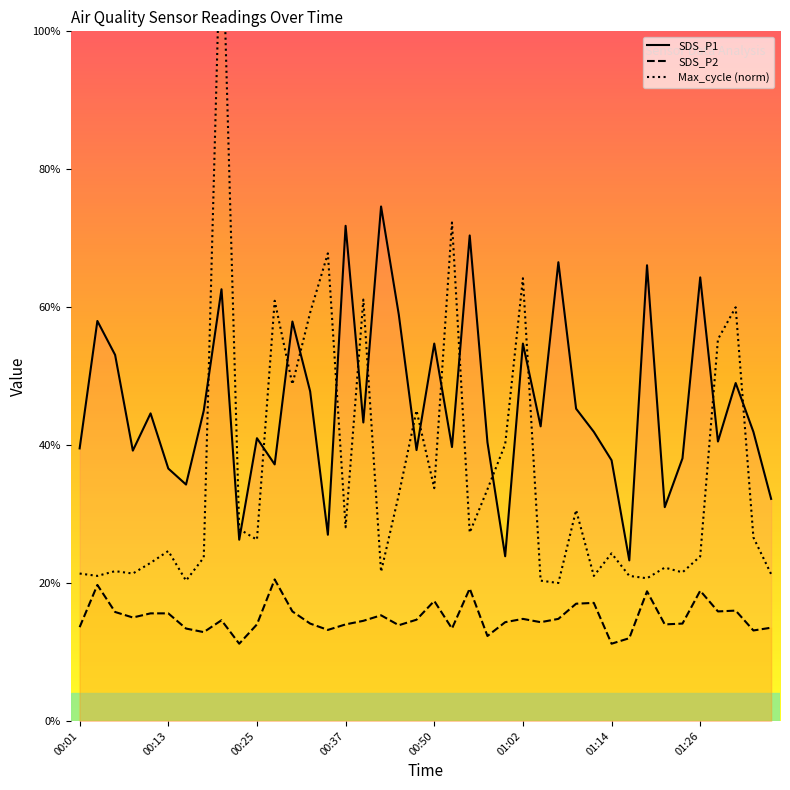

True or false: SDS_P1 and SDS_P2 cross at least once.

False